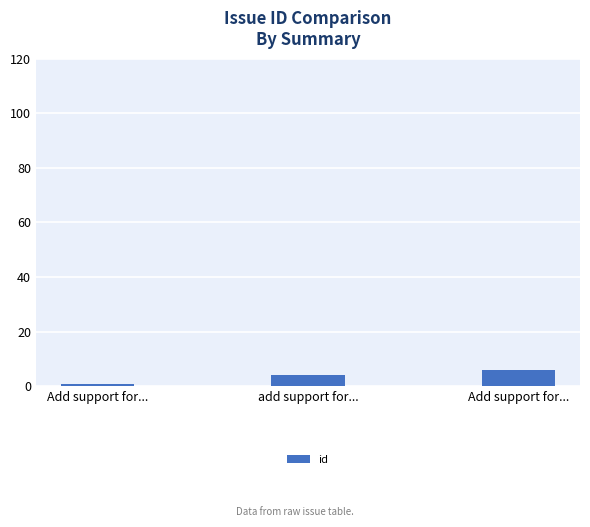

The value at Add support for... is 1. True or false?

True